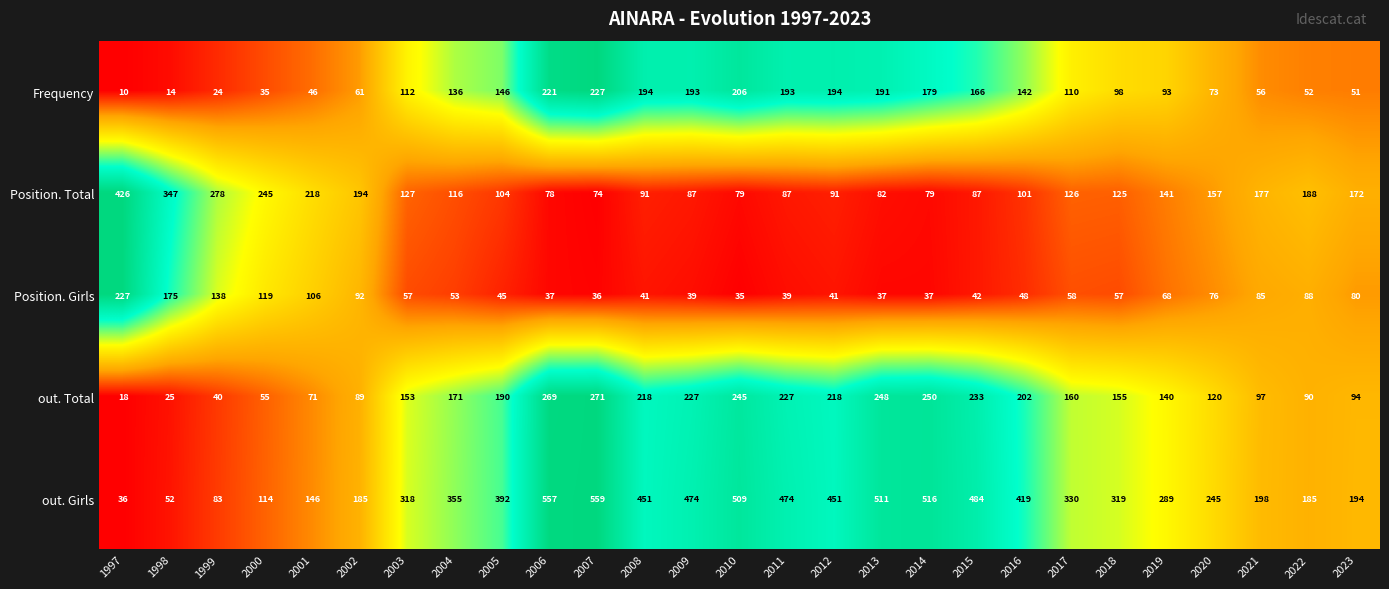

Where is Frequency nearest to the value 118?

2003